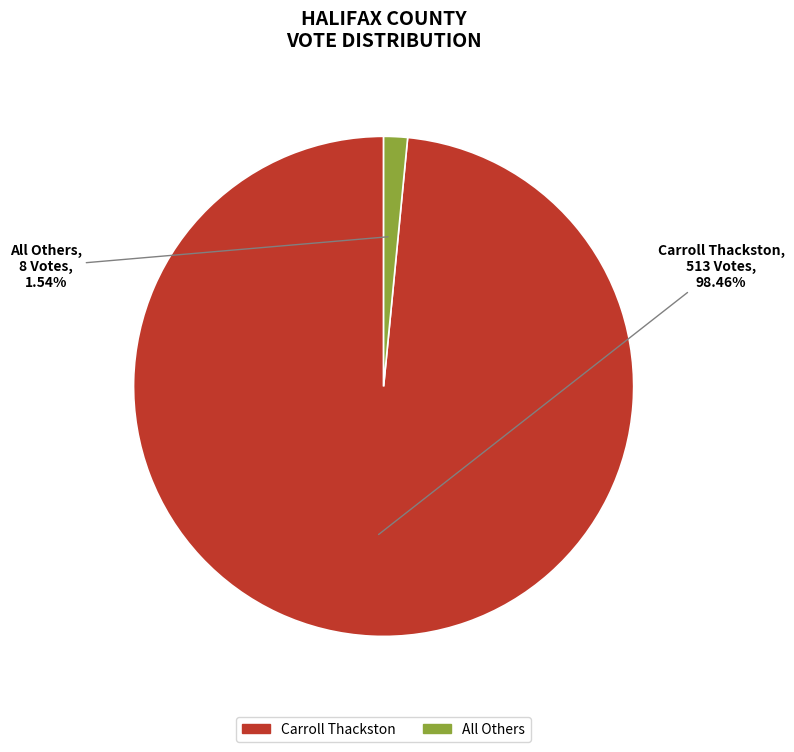

How many slices are in this pie chart?

2